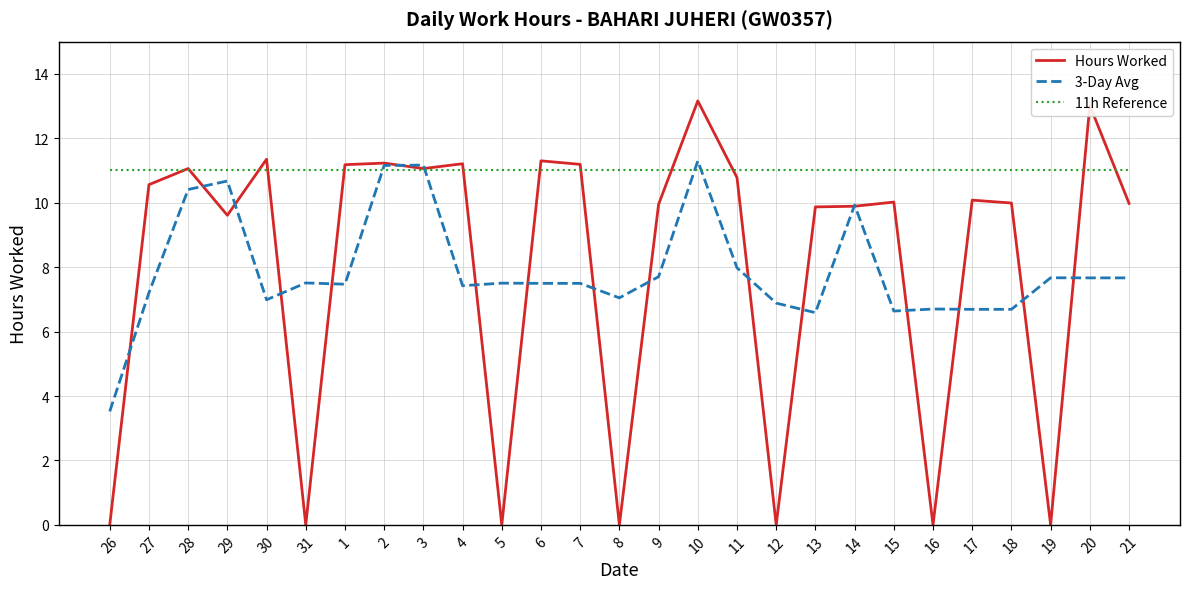

What is the highest value of the 3-Day Avg series?

11.3